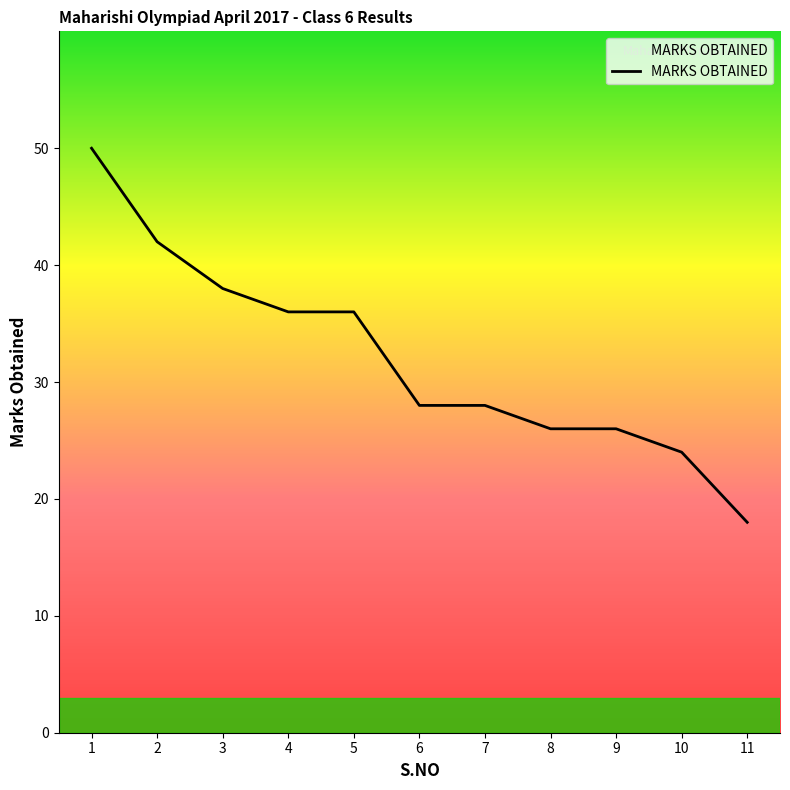

Is it true that the value at 7 is 28?

True